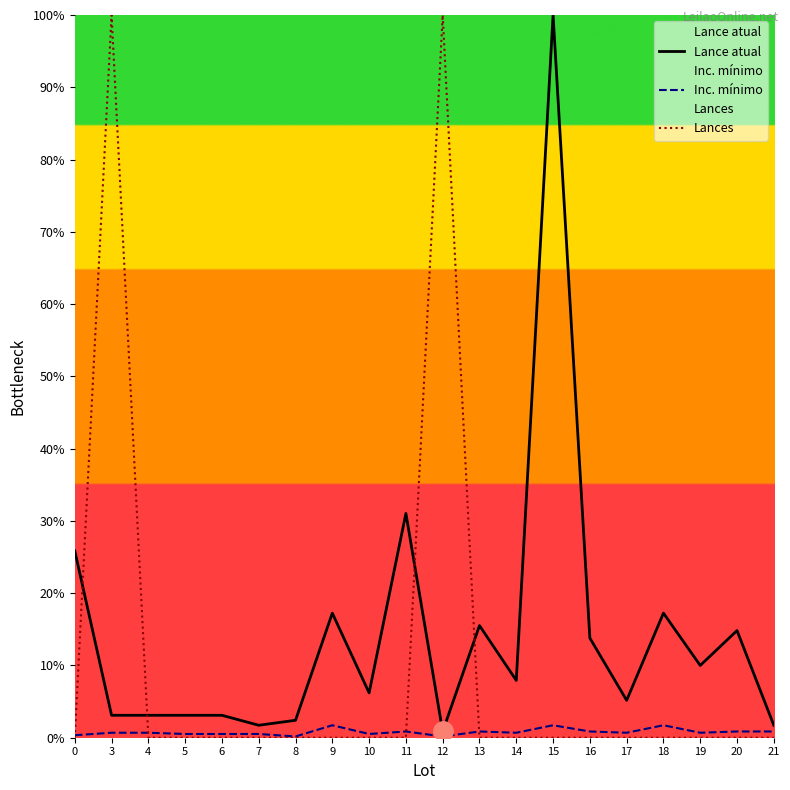

True or false: Lances and Inc. mínimo intersect in this chart.

True